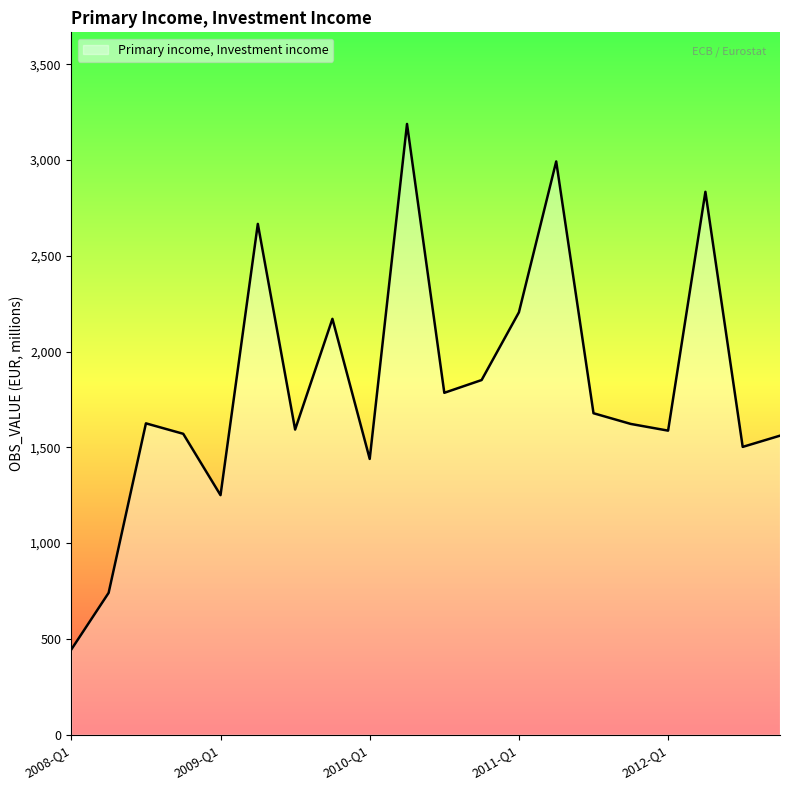

What is the greatest value displayed?

3187.8